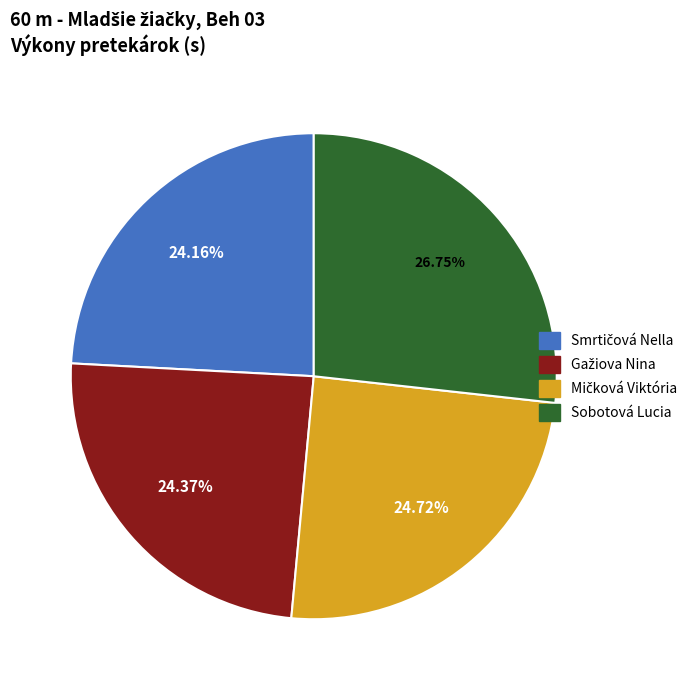

Is there any slice that represents more than half of the pie?

No